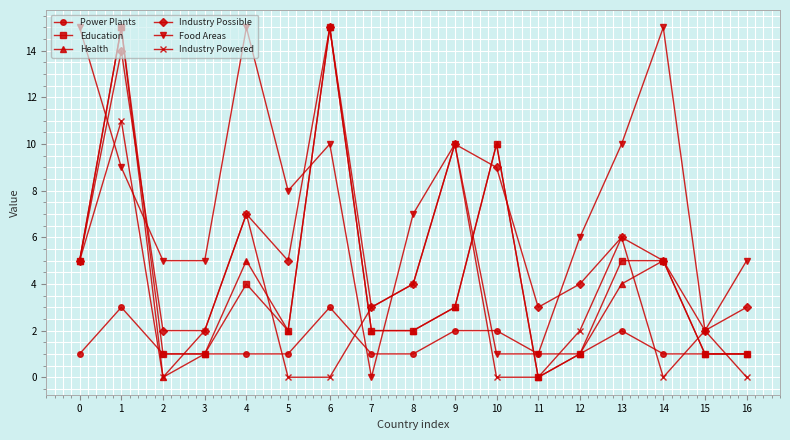

How many data points does each series have?

17